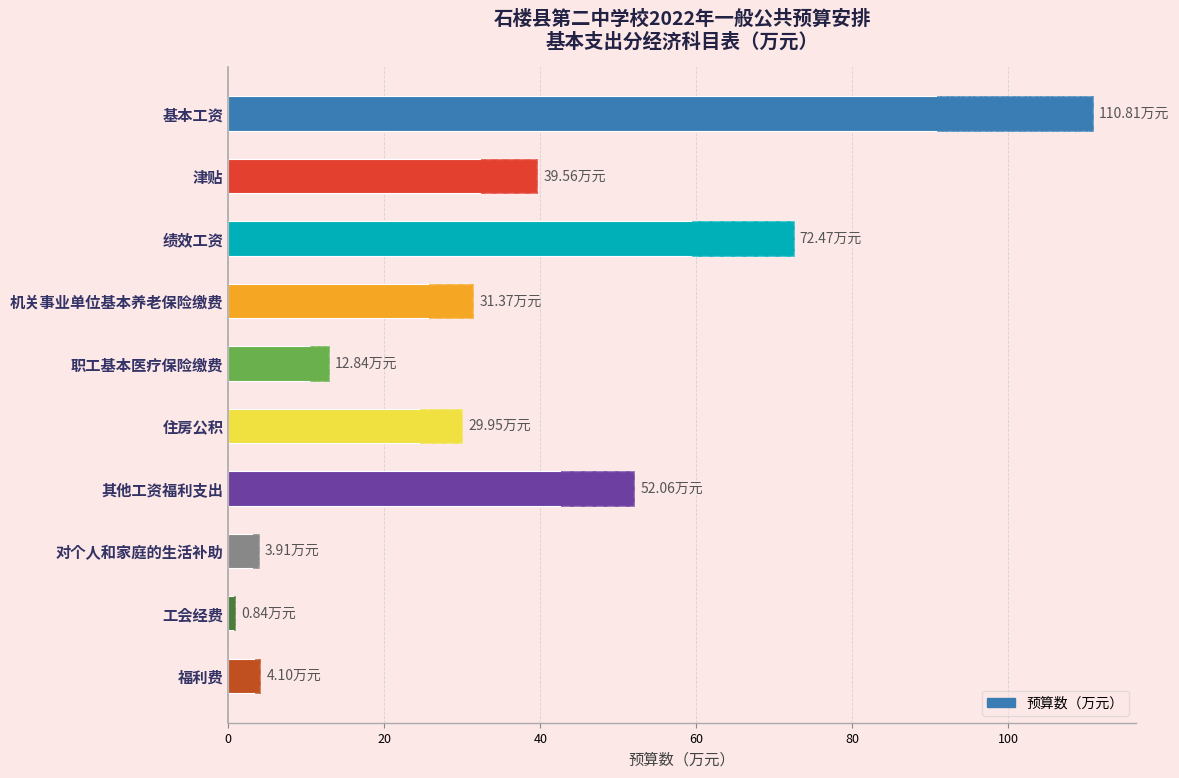

What is the difference between the second highest and minimum values?

71.6